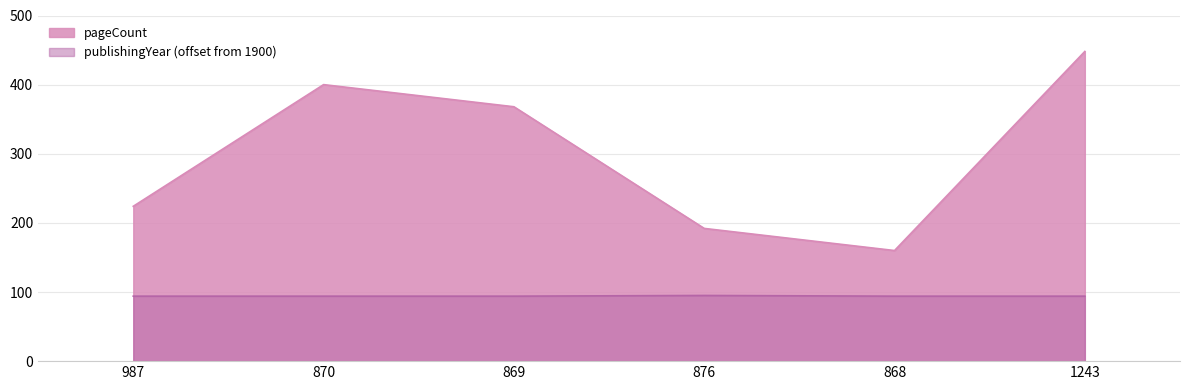

List the labels in order of publishingYear value, smallest first.

987, 870, 869, 868, 1243, 876